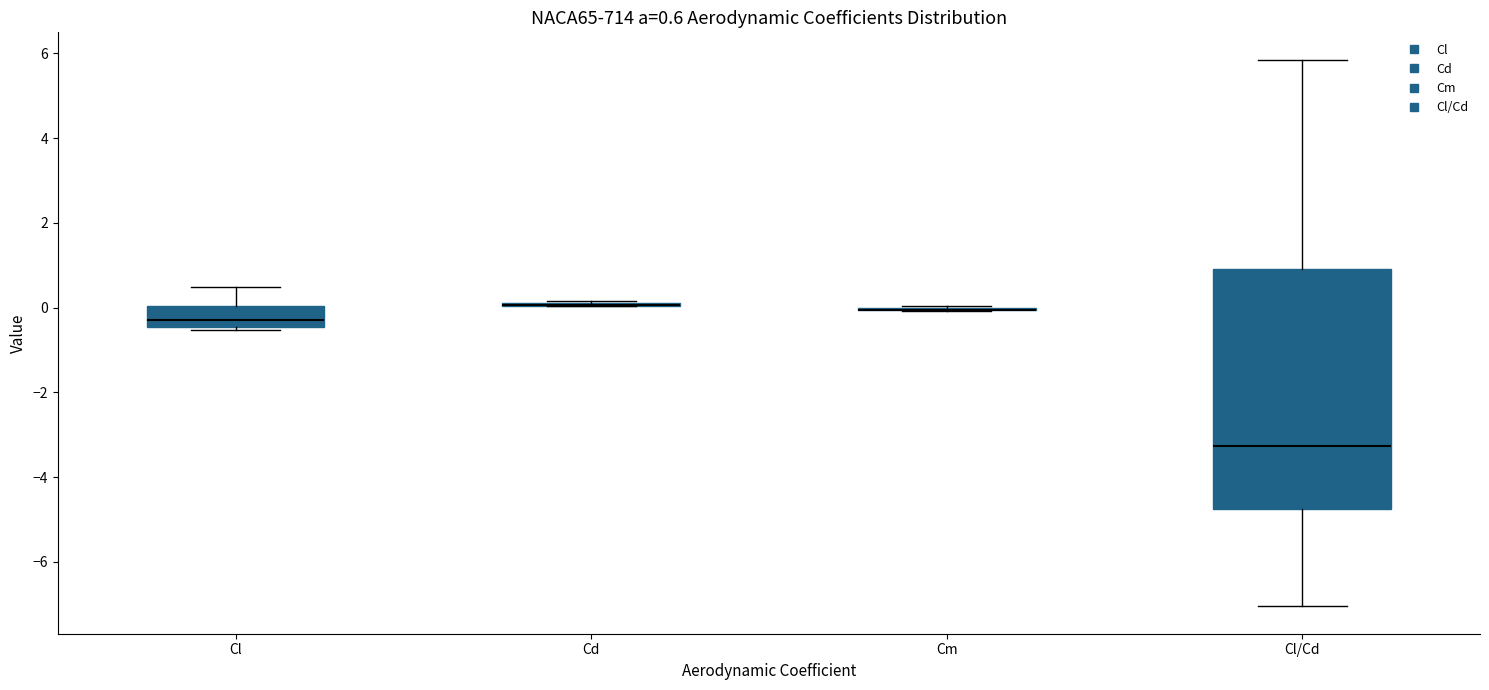

Comparing the boxes themselves (not the whiskers), which one is the tallest?

Cl/Cd